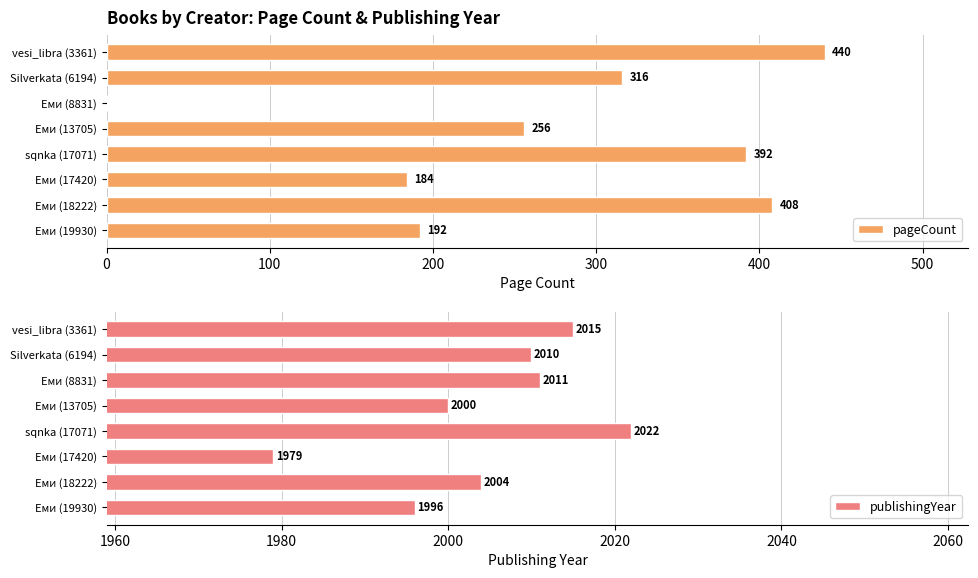

What is the approximate value of publishingYear at Еми (17420)?

1979